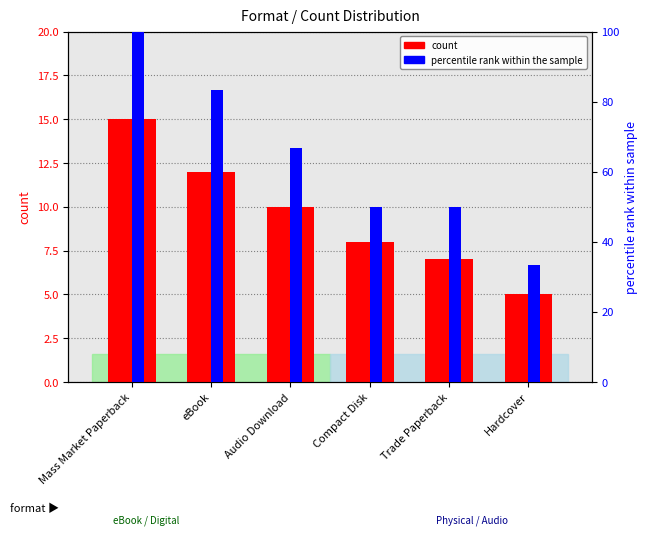

Which category has the lowest value across all series?

Hardcover